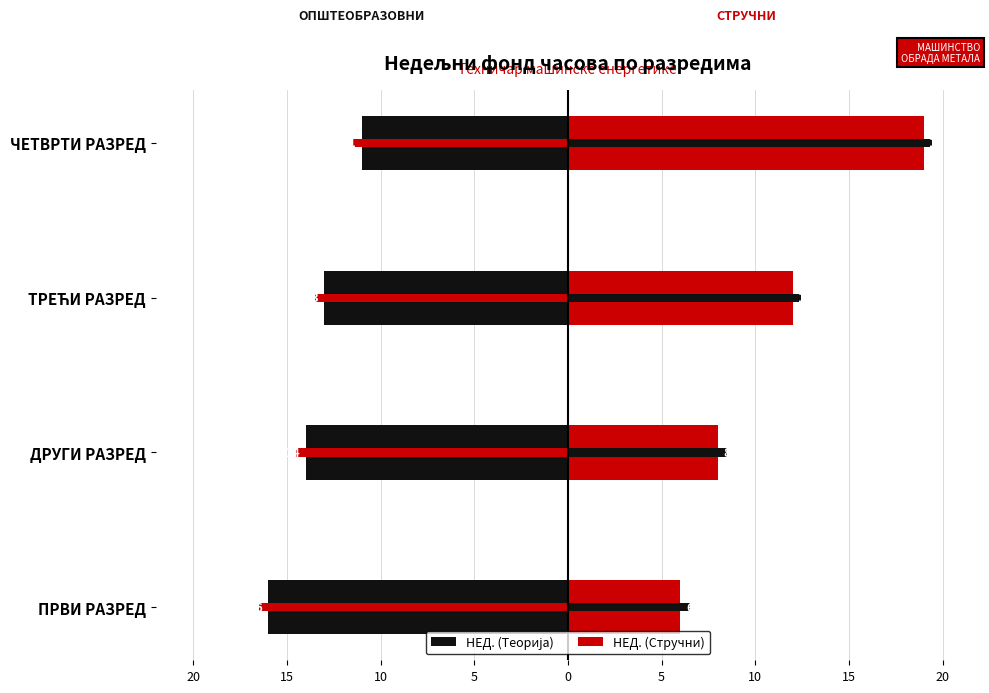

The value of НЕД. (Стручни) at ПРВИ РАЗРЕД is 2. True or false?

False